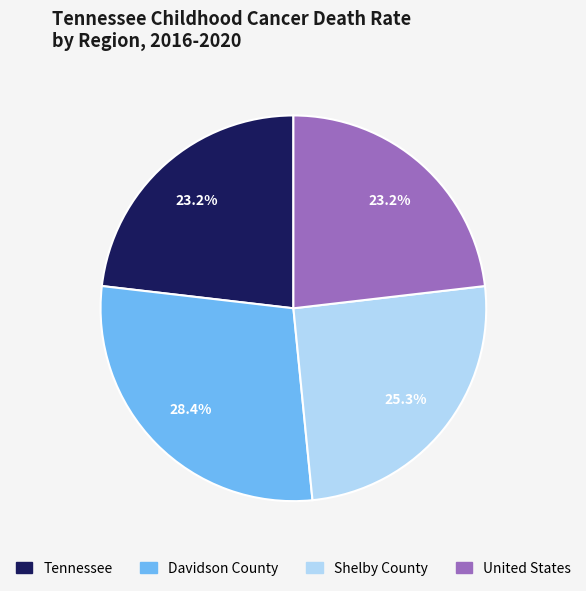

What is the largest slice in the pie chart?

Davidson County